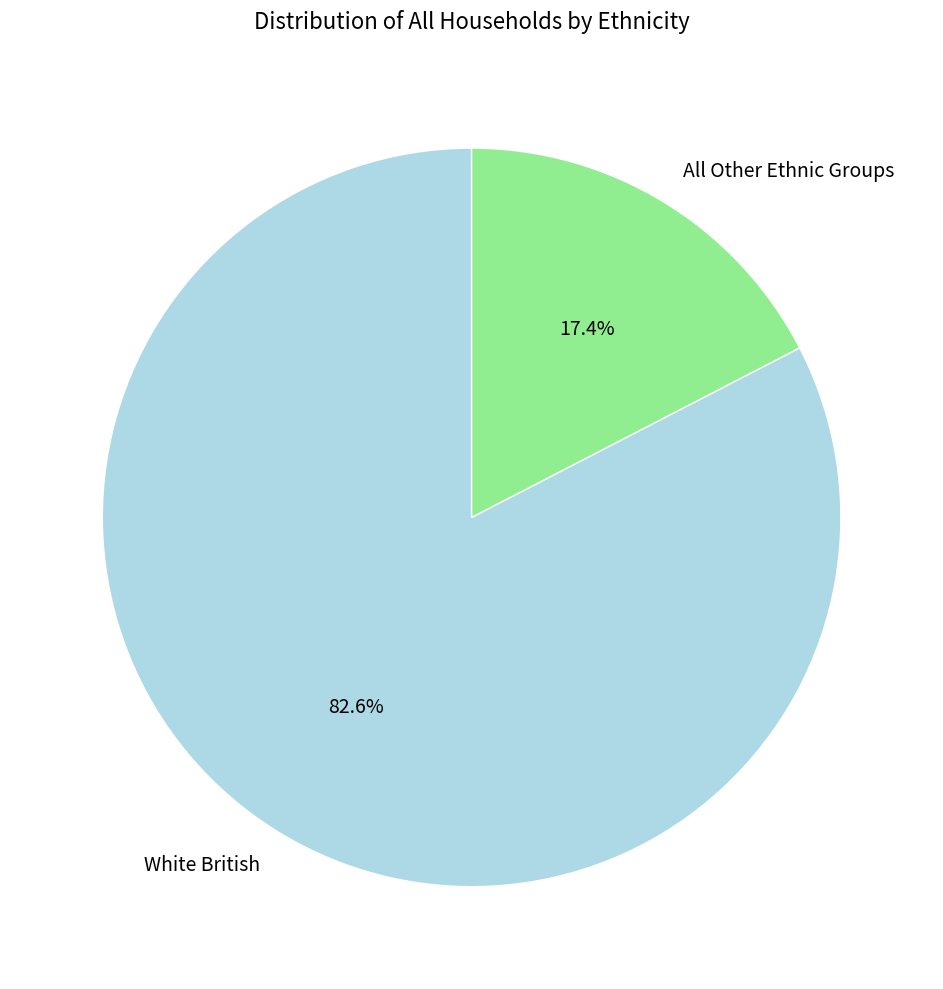

What percentage is the All Other Ethnic Groups slice, to the nearest percent?

17%